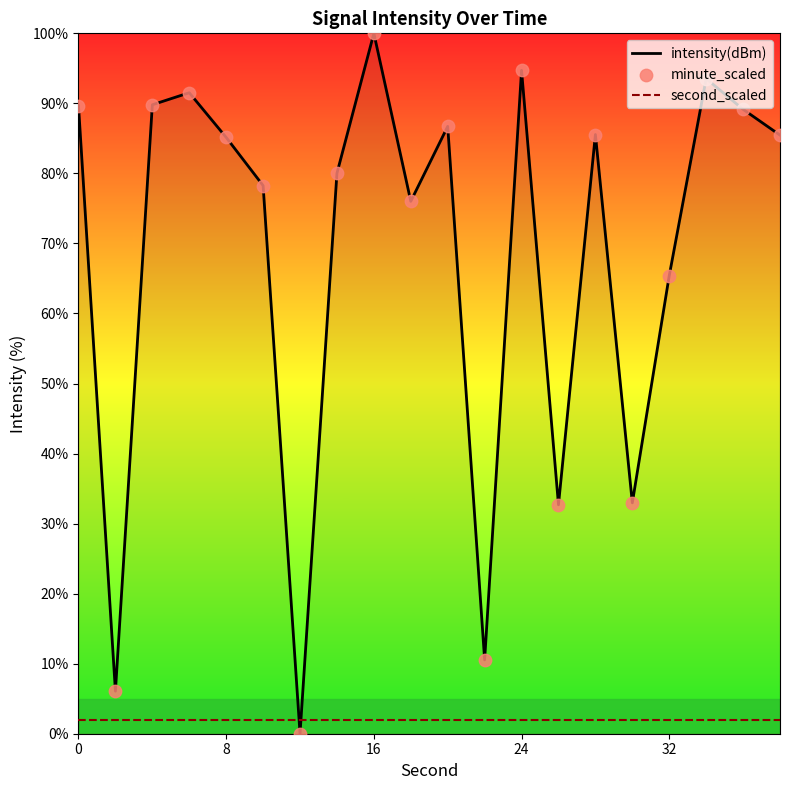

Which category has the highest value in the intensity(dBm) series?

16